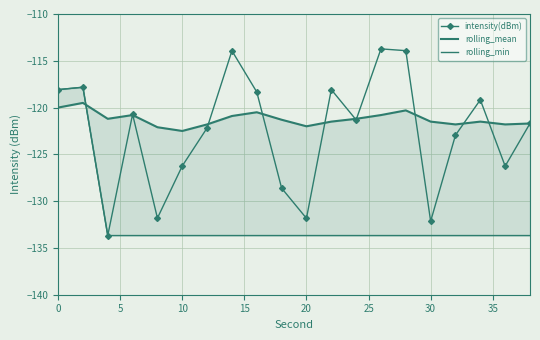

True or false: rolling_mean has more than 0 points higher than both neighbors.

True